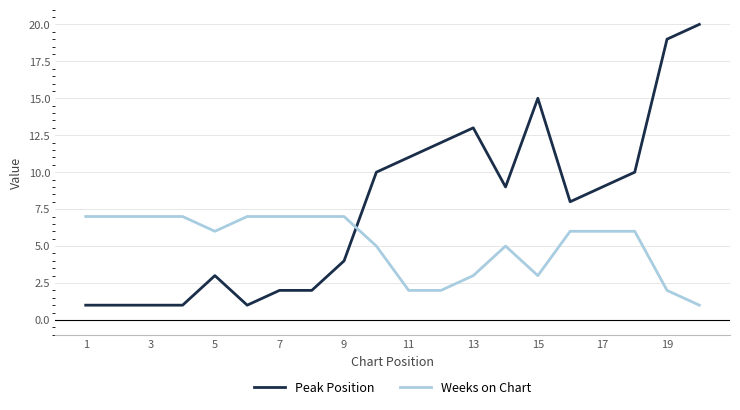

What is the difference between the maximum and minimum values in the Weeks on Chart series?

6